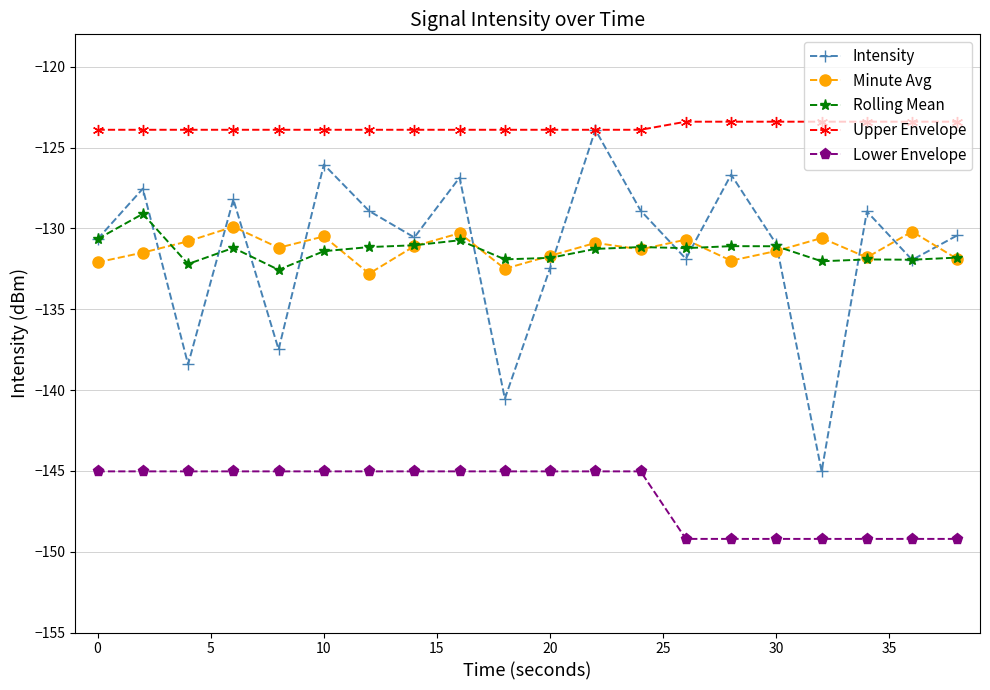

Which series has the largest range (max minus min)?

Intensity